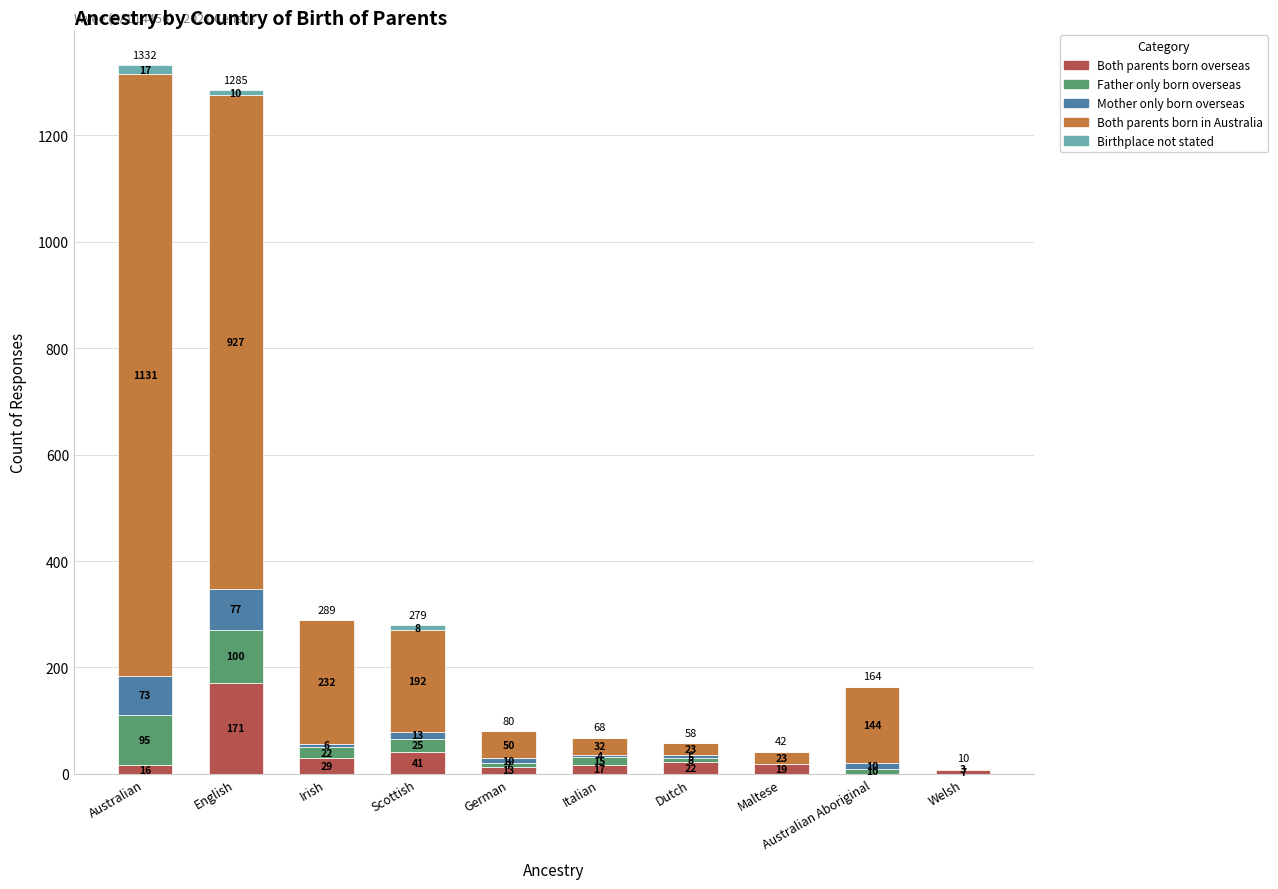

At which category is the sum across all series the highest?

Australian